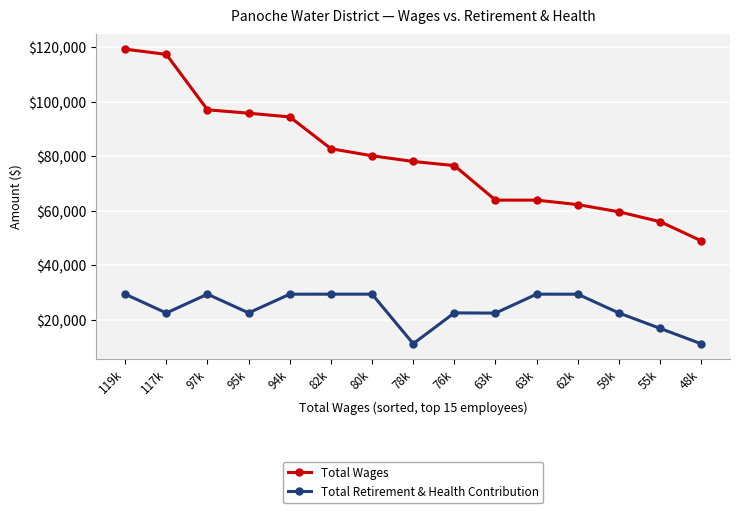

Reading left to right, transcribe all the data shown in this chart.

Total Wages: 119k=119340	117k=117404	97k=97069	95k=95815	94k=94457	82k=82784	80k=80181	78k=78096	76k=76579	63k=63906	63k=63902	62k=62255	59k=59614	55k=55996	48k=48968
Total Retirement & Health Contribution: 119k=29372	117k=22462	97k=29372	95k=22498	94k=29366	82k=29372	80k=29376	78k=11177	76k=22495	63k=22425	63k=29372	62k=29364	59k=22462	55k=16817	48k=11155